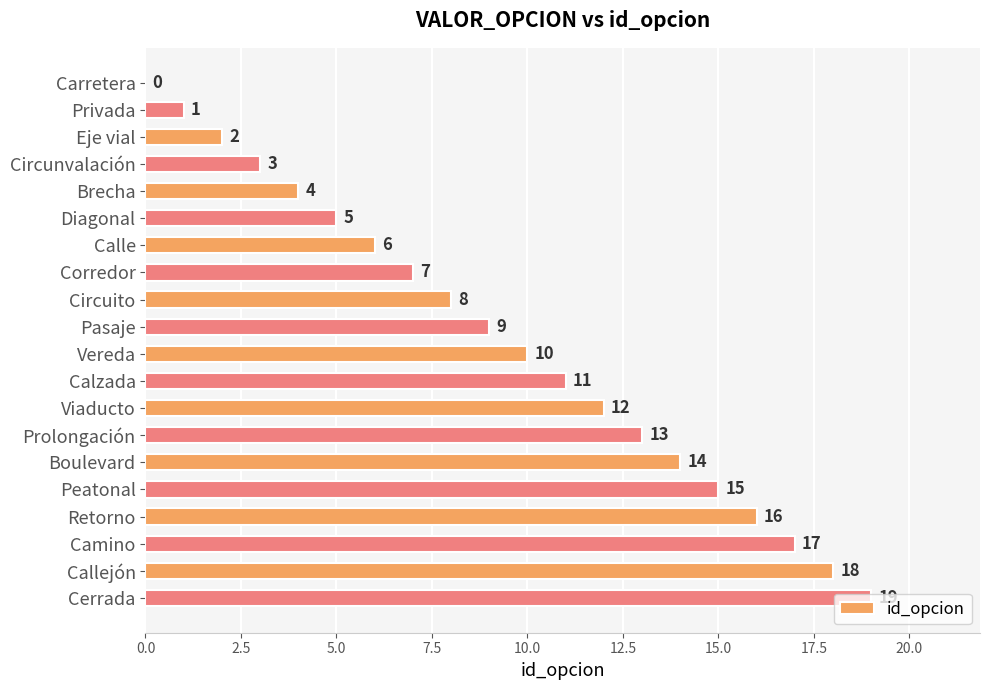

What is the average value?

10